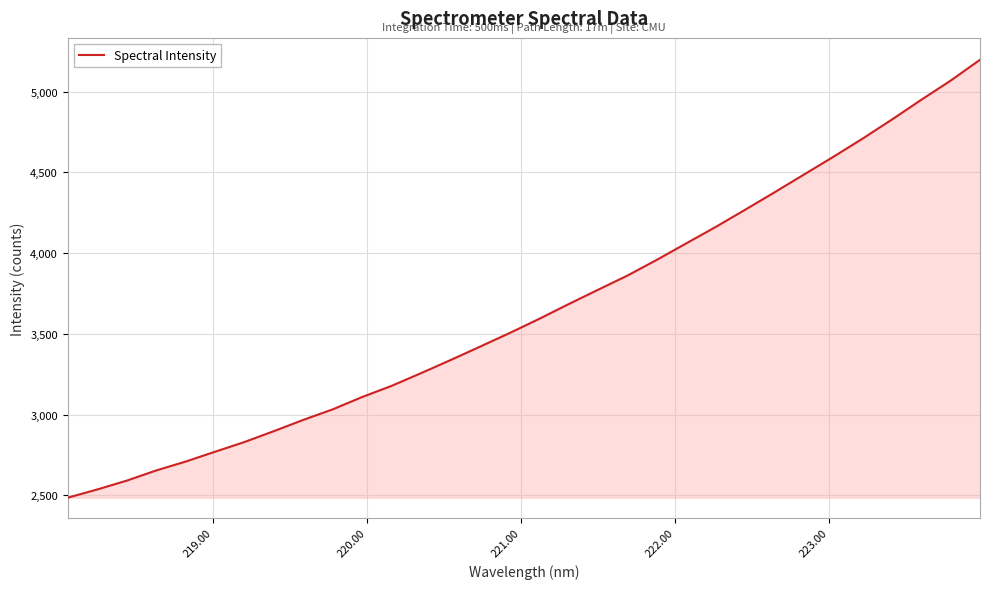

What is the greatest value displayed?

5197.1